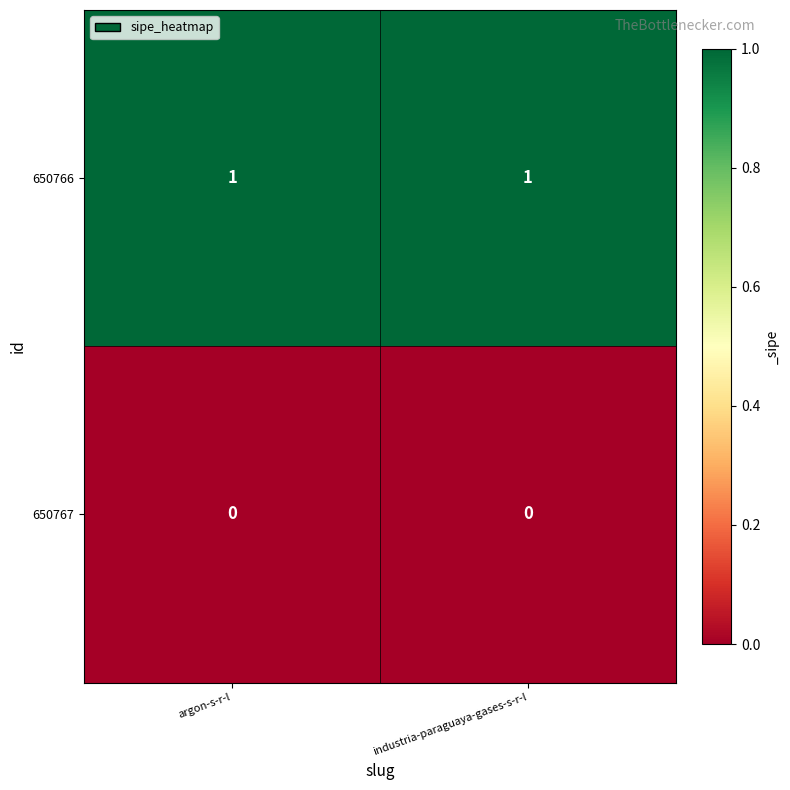

What is the difference between the highest and lowest values at industria-paraguaya-gases-s-r-l?

1